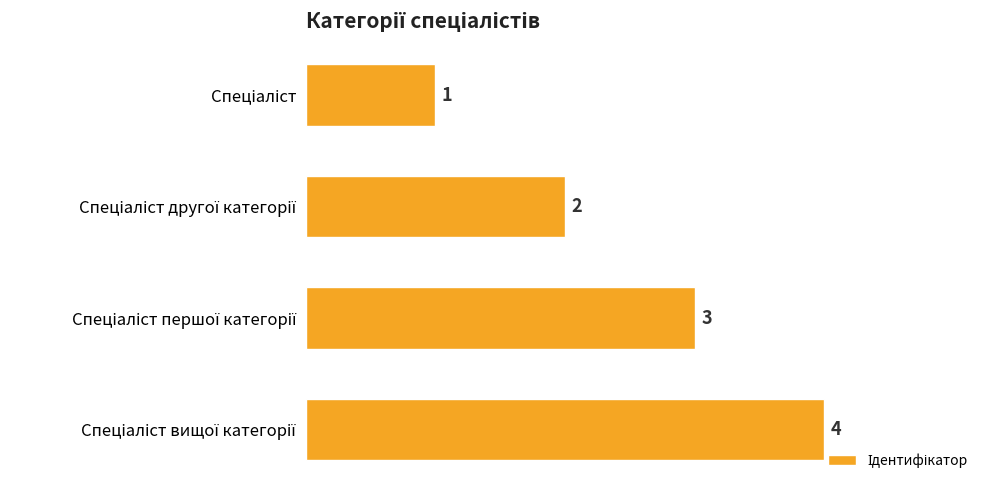

Count the values in the range 2 to 4.

3